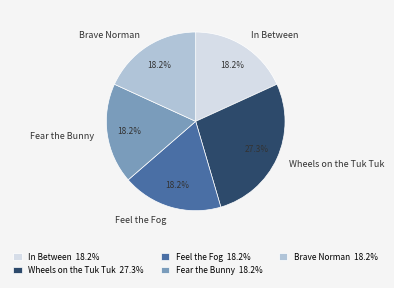

Combined, what portion of the pie is Wheels on the Tuk Tuk and Feel the Fog?

45.5%